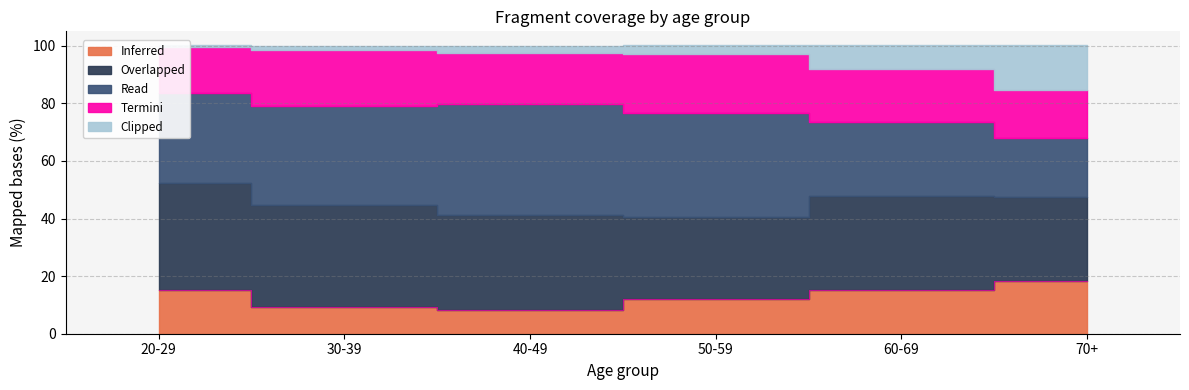

Between 30-39 and 60-69, which series saw the biggest shift?

Read